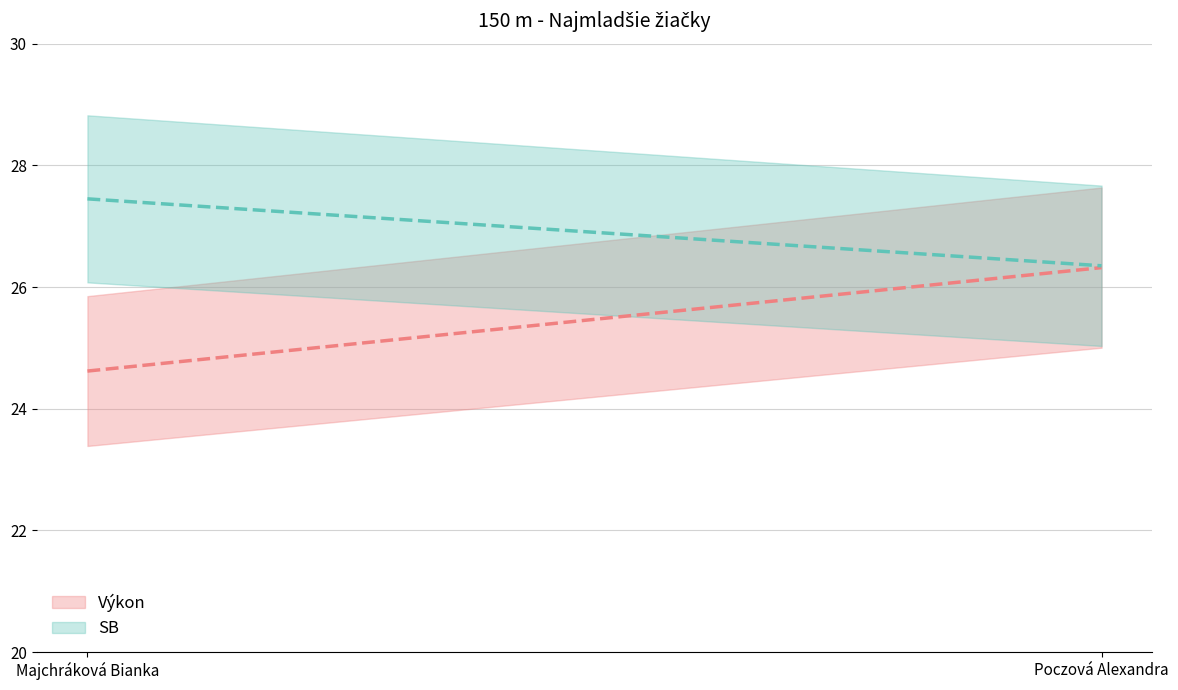

Which has a higher value, Majchráková Bianka or Poczová Alexandra?

Poczová Alexandra